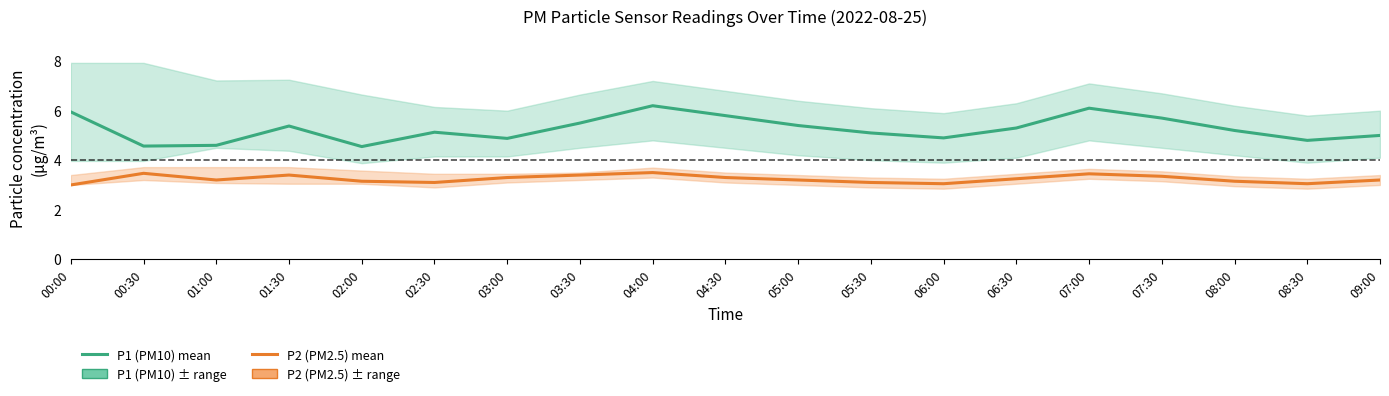

Read the P1 (PM10) value at 05:00.

5.4